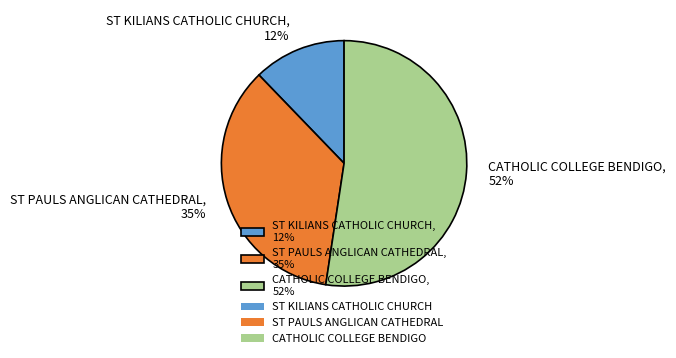

Rank the categories by value from highest to lowest.

CATHOLIC COLLEGE BENDIGO, ST PAULS ANGLICAN CATHEDRAL, ST KILIANS CATHOLIC CHURCH